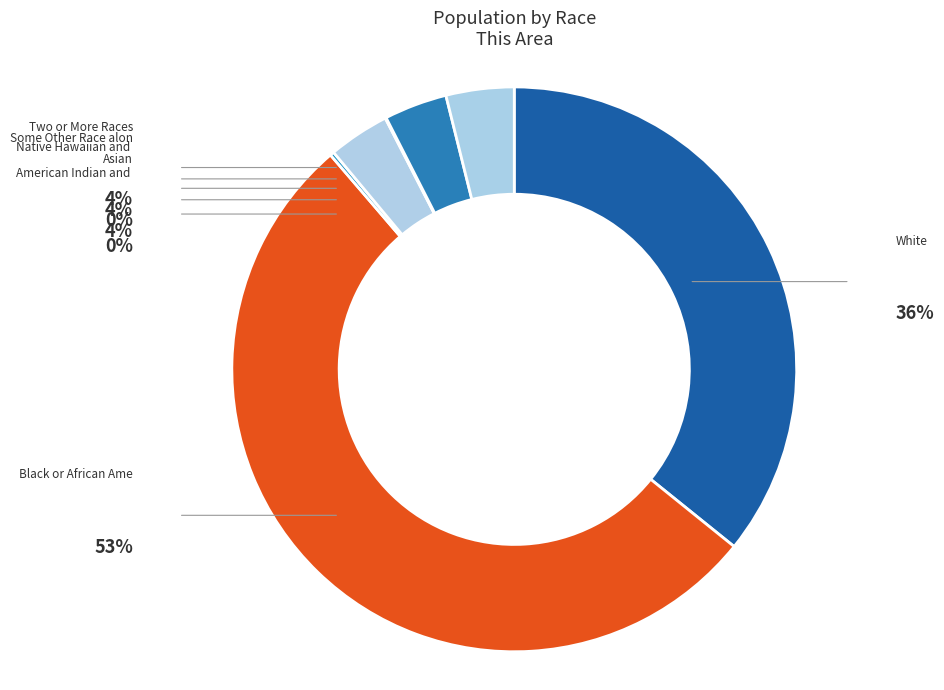

Rank the categories by value from highest to lowest.

Black or African American alone, White alone, Two or More Races, Some Other Race alone, Asian alone, American Indian and Alaska Native, Native Hawaiian and Other Pacific